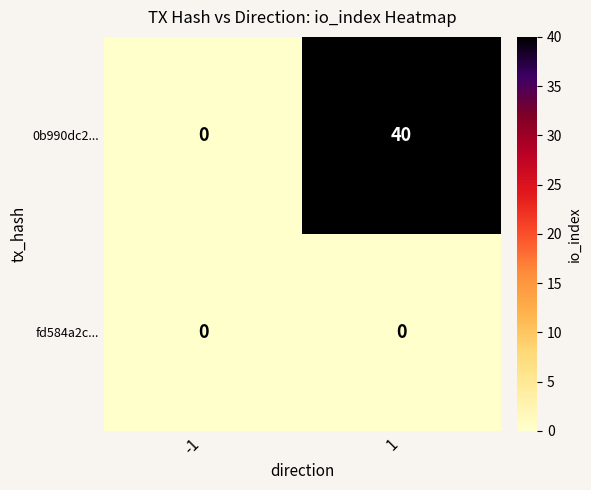

List the series in order of their overall mean, lowest first.

fd584a2c..., 0b990dc2...